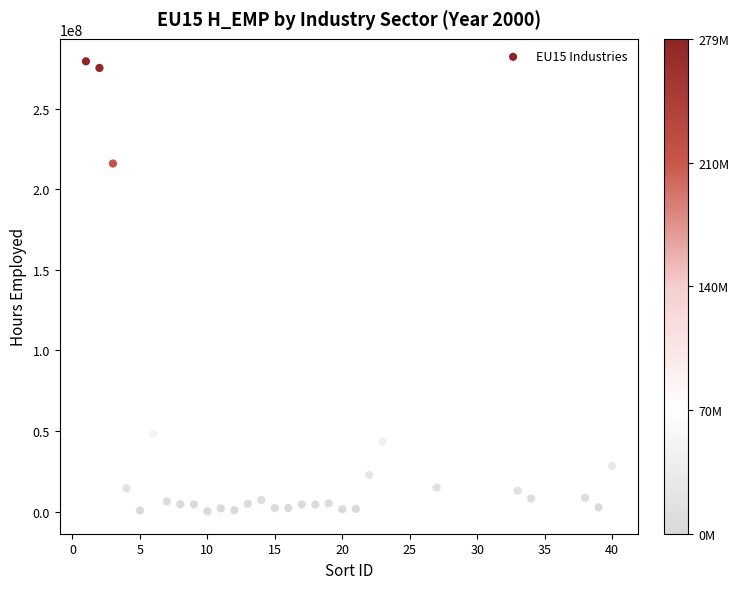

What is the range of Y values (max minus min)?

279111833